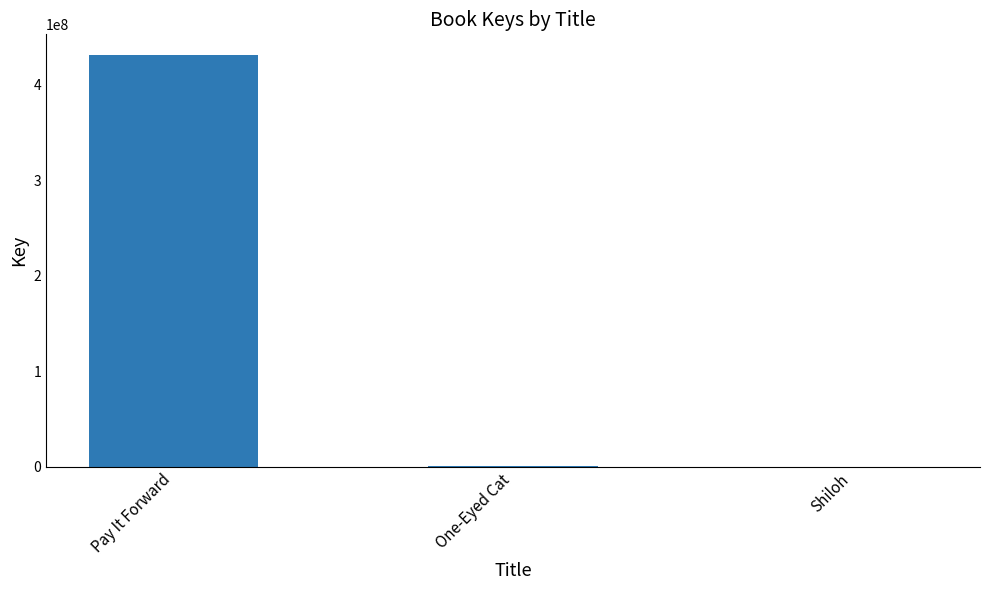

Which category has the highest value across all series?

Pay It Forward